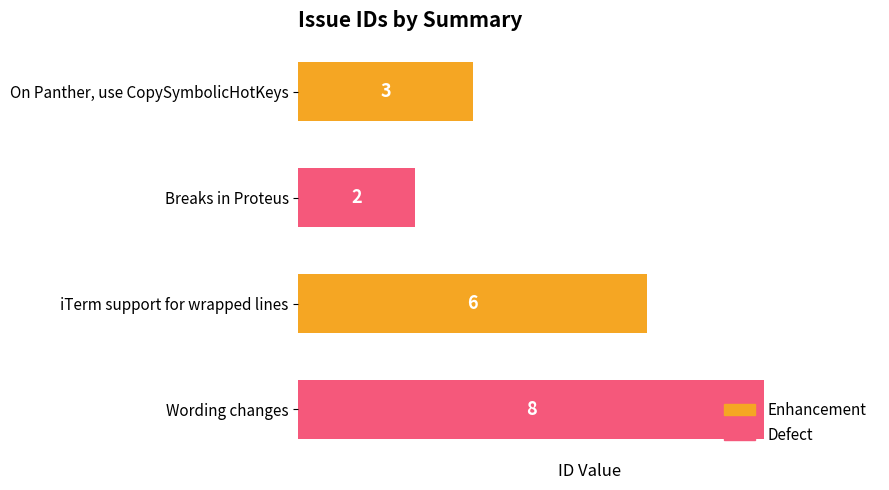

How many data points are less than 6?

2